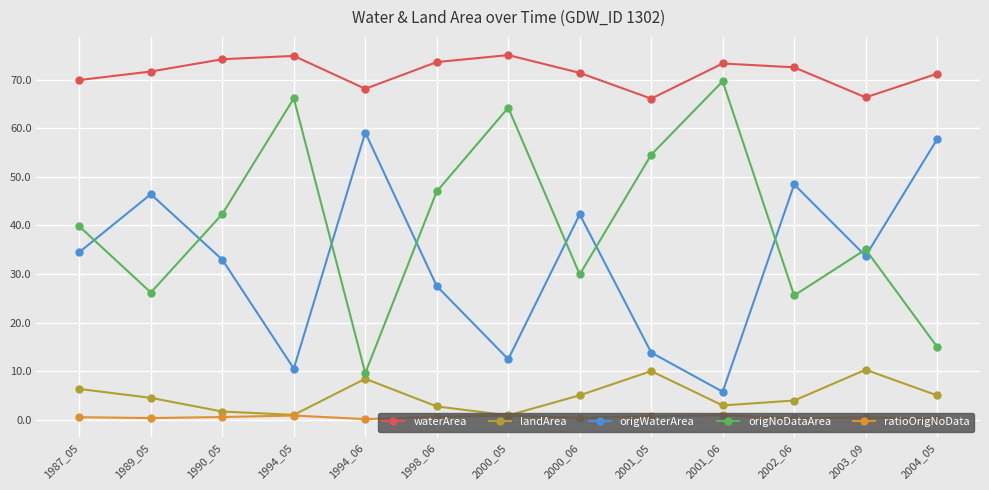

What are all the series names shown in the legend?

waterArea, landArea, origWaterArea, origNoDataArea, ratioOrigNoData